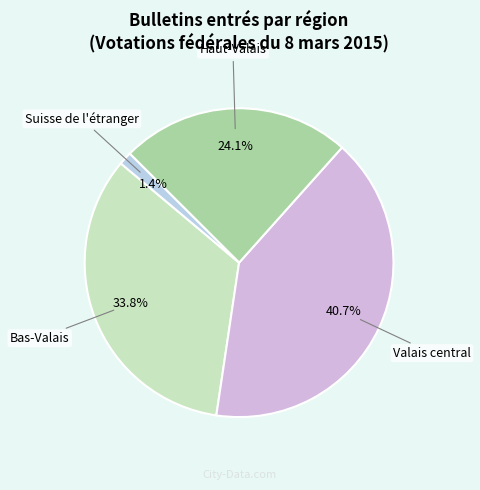

What portion of the pie excludes Bas-Valais?

66.2%